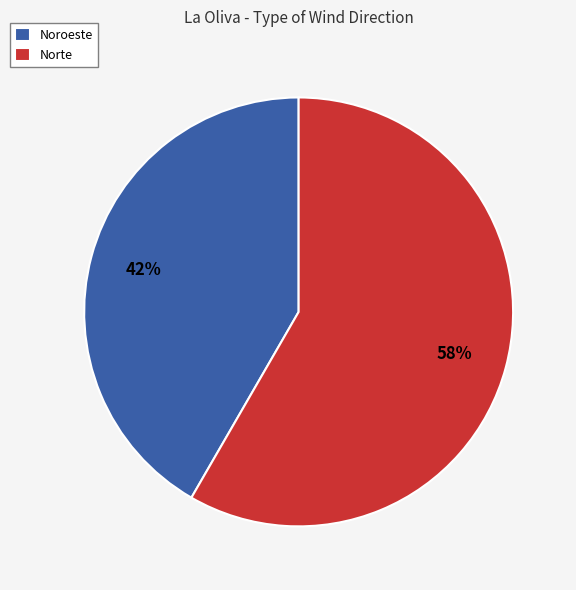

Which slice is the largest?

Norte